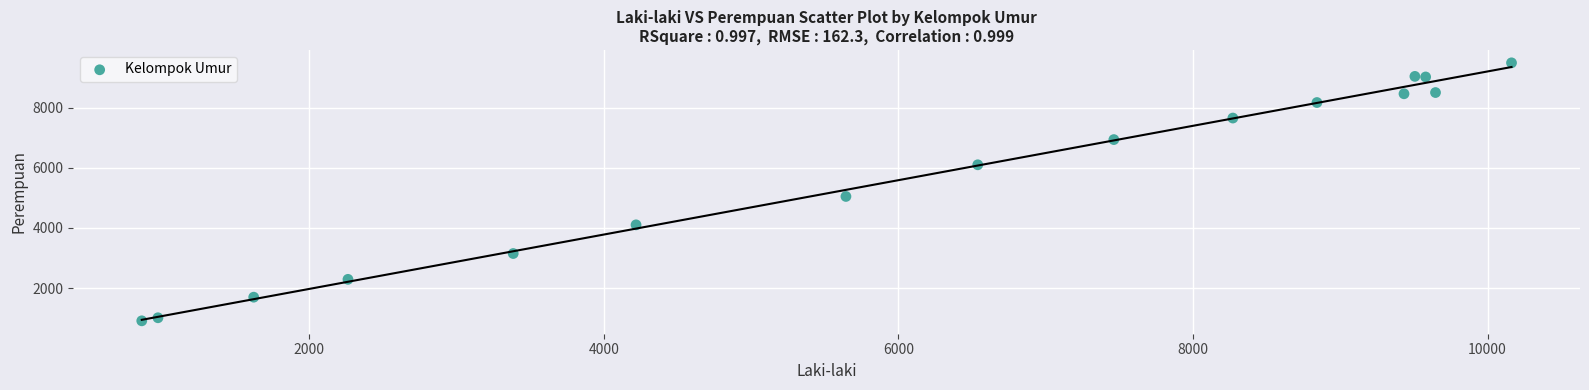

What Y value in the scatter plot is closest to 5203?

5049